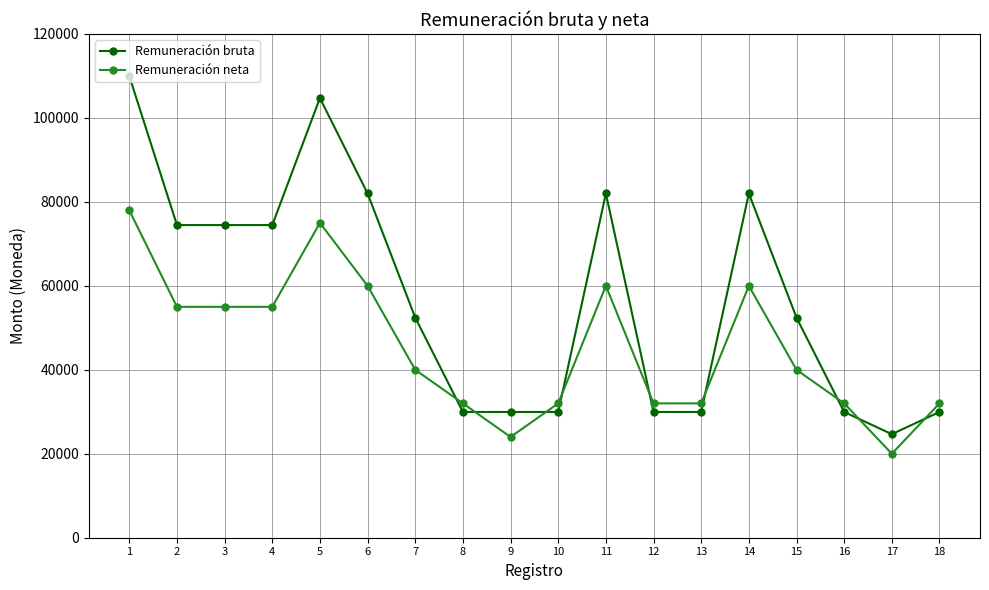

What is the difference between the second highest and minimum values in the Remuneración bruta series?

80070